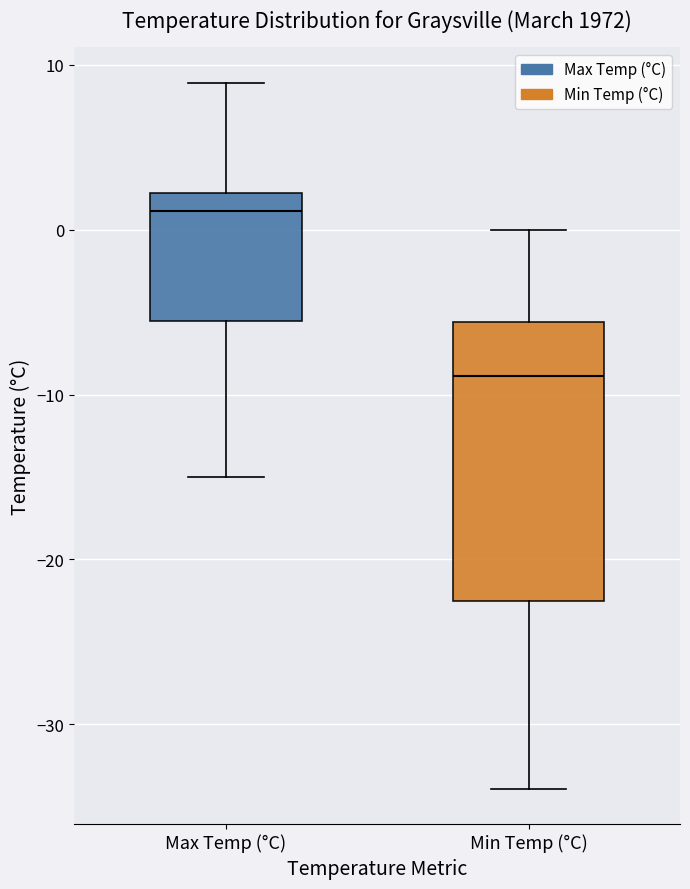

Reading left to right, transcribe this box plot: for each box, give where its median line is, the range the box spans, and where its two whiskers end, as read against the y-axis. The values are not printed on the chart, so give them approximately, as read against the axis.

Max Temp (°C): median 1, box -6 to 2, whiskers -15 to 9
Min Temp (°C): median -9, box -22 to -6, whiskers -34 to 0